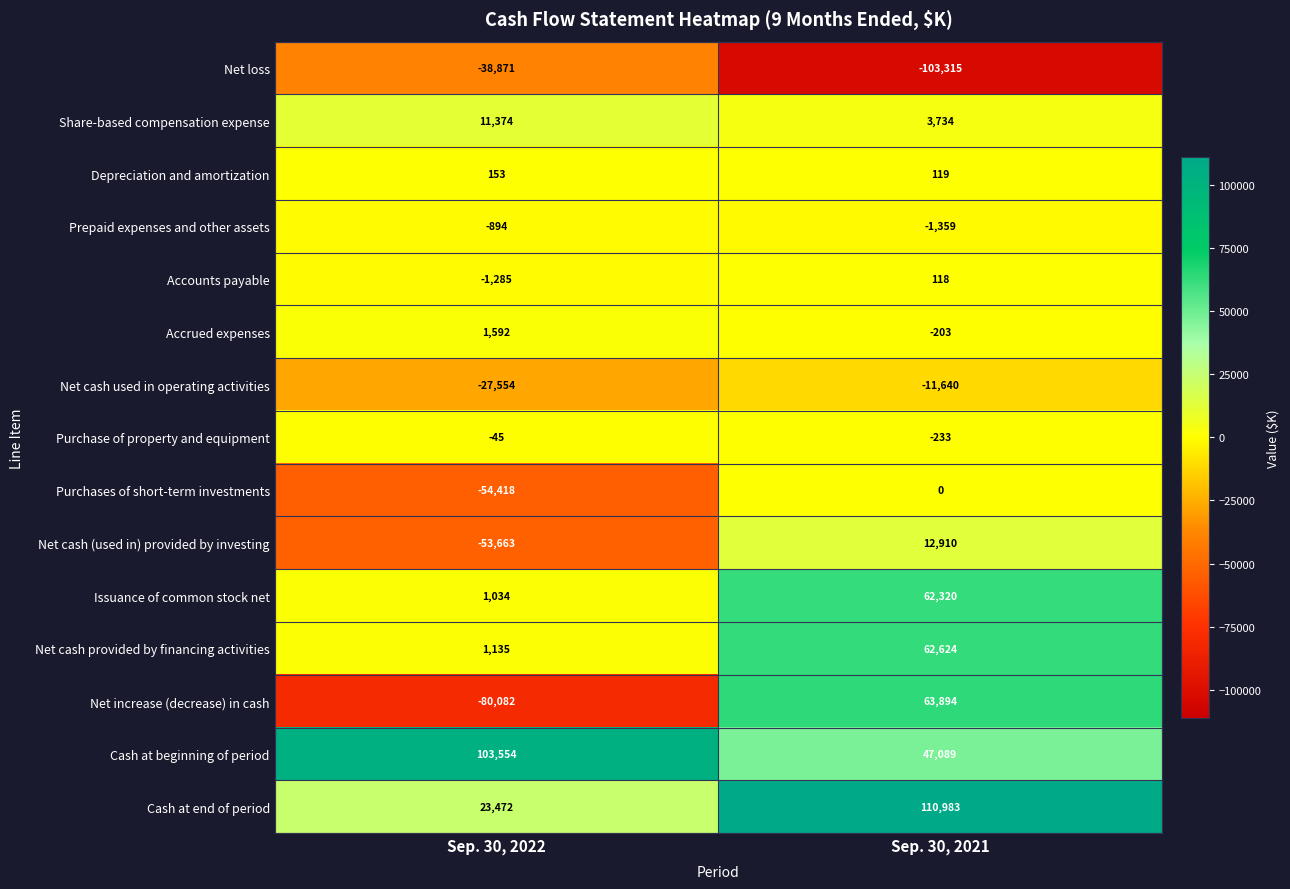

What is the sum of all Depreciation and amortization values?

272